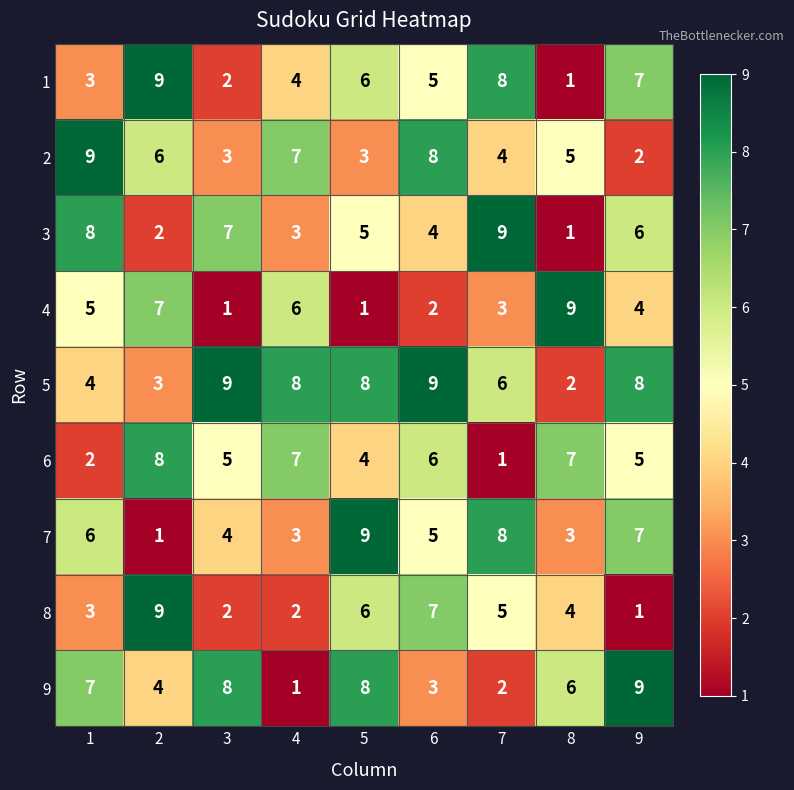

The value of 7 at 2 is 1. True or false?

True